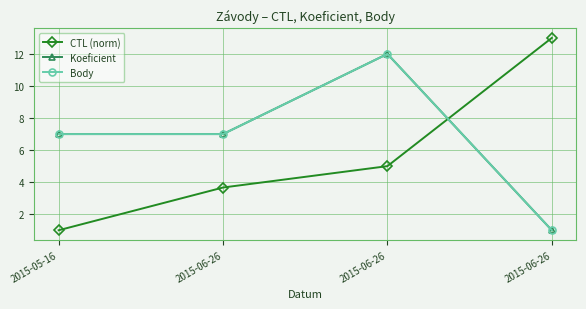

Reading left to right, extract all data points from this chart.

CTL (norm): 1.0	3.7	5.0	13.0
Koeficient: 7.0	7.0	12.0	1.0
Body: 7.0	7.0	12.0	1.0